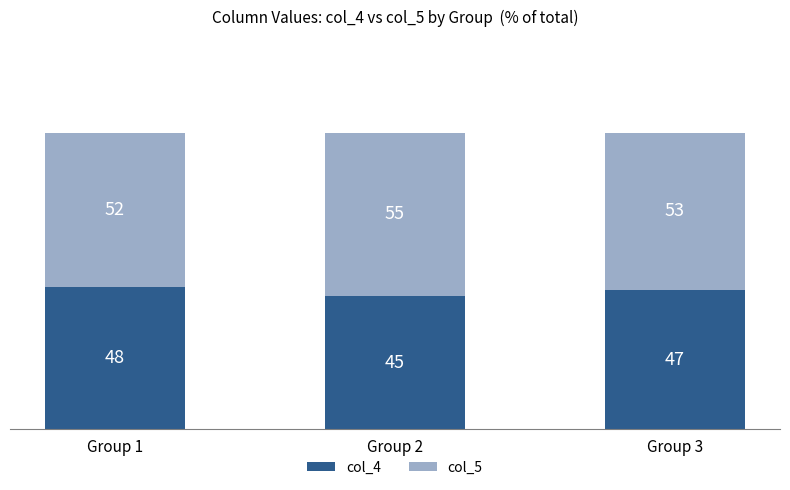

What is the average value of the col_4 series?

47